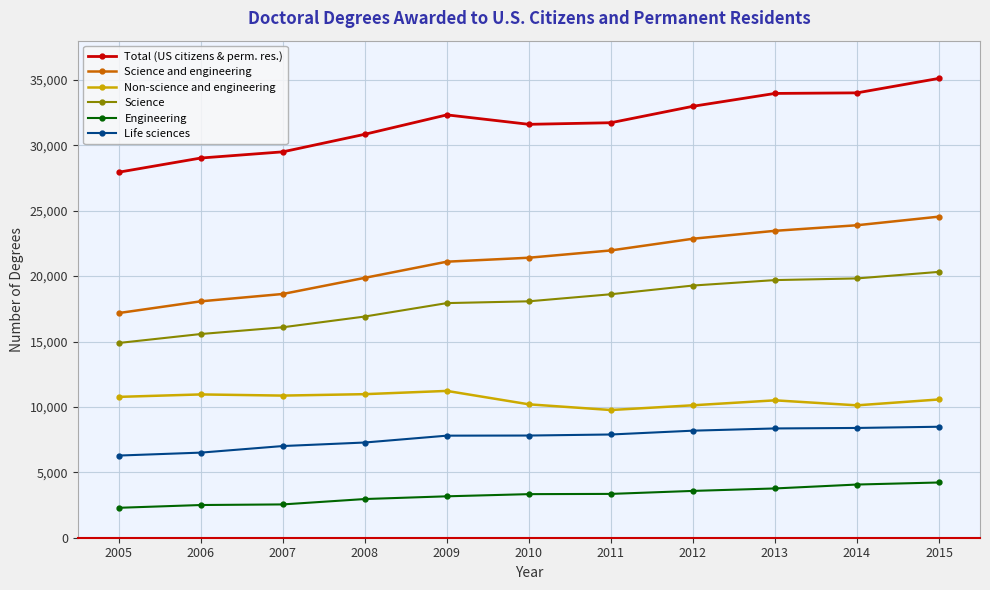

What is the maximum value shown in the chart?

35117